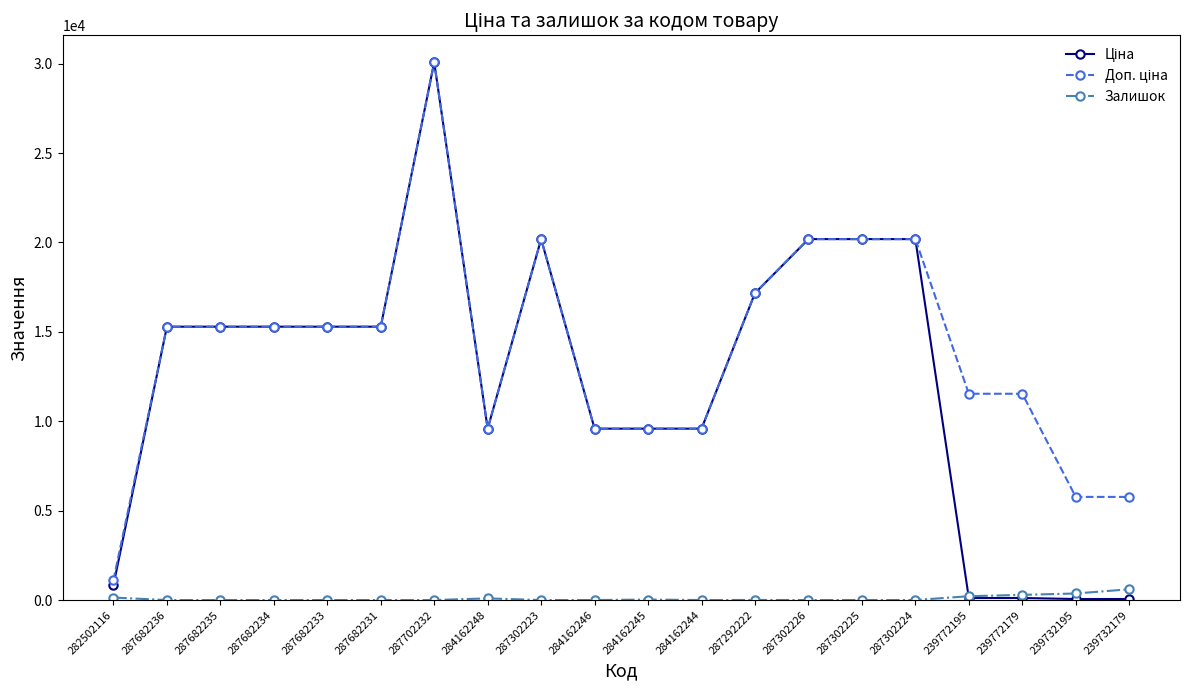

The value of Залишок at 287682233 is 0.0. True or false?

True